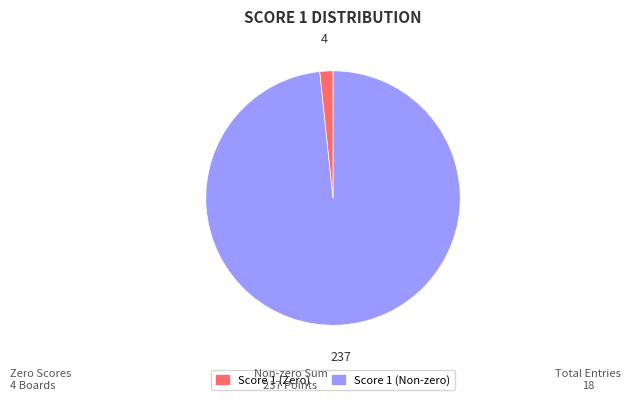

Count the number of slices in the pie.

2